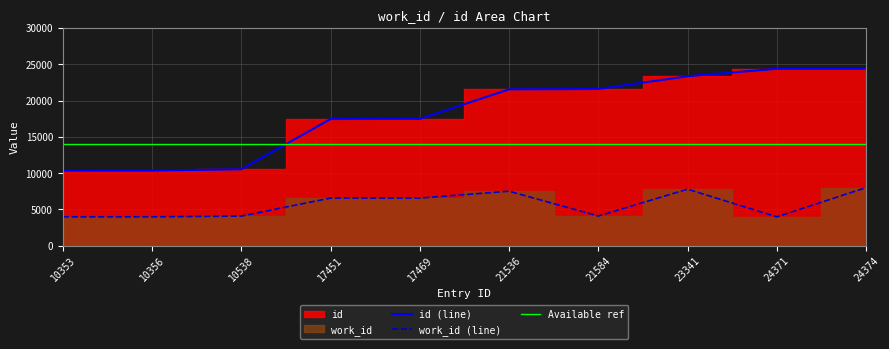

Is it true that work_id (line) equals 7183 at 21584?

False